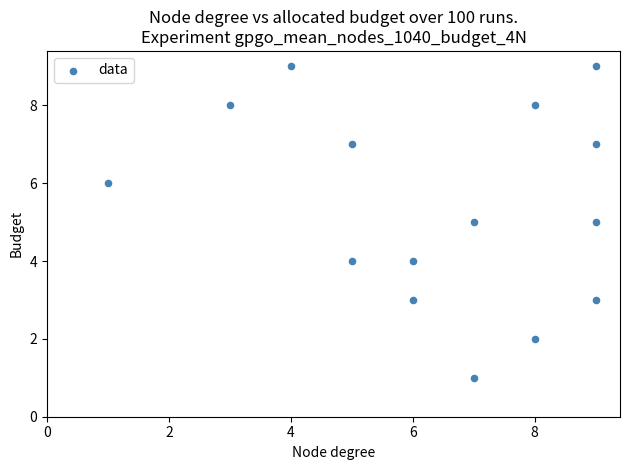

What is the range of X values (max minus min)?

8